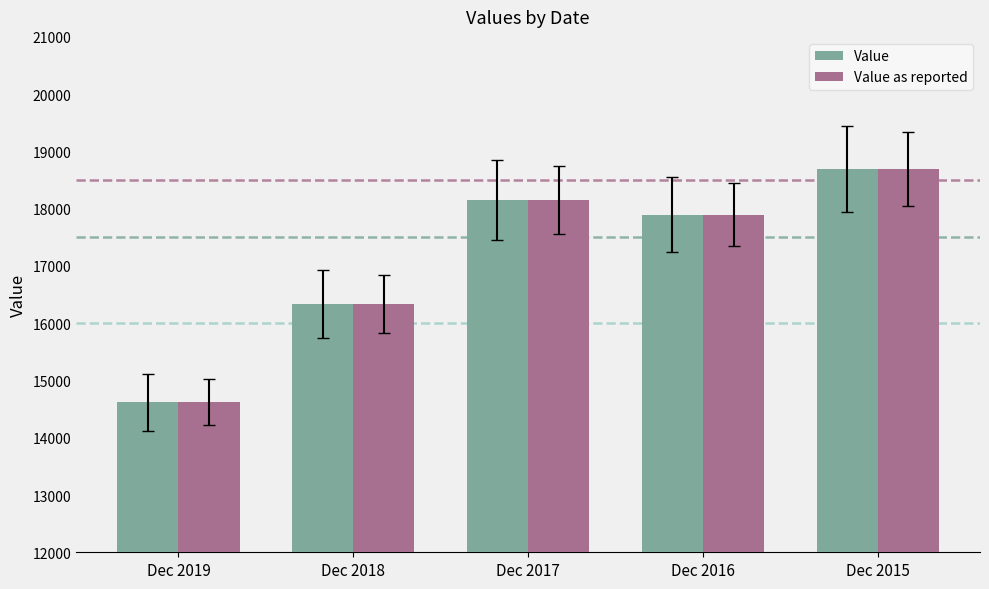

At which label is Value closest to 16654?

Dec 2018